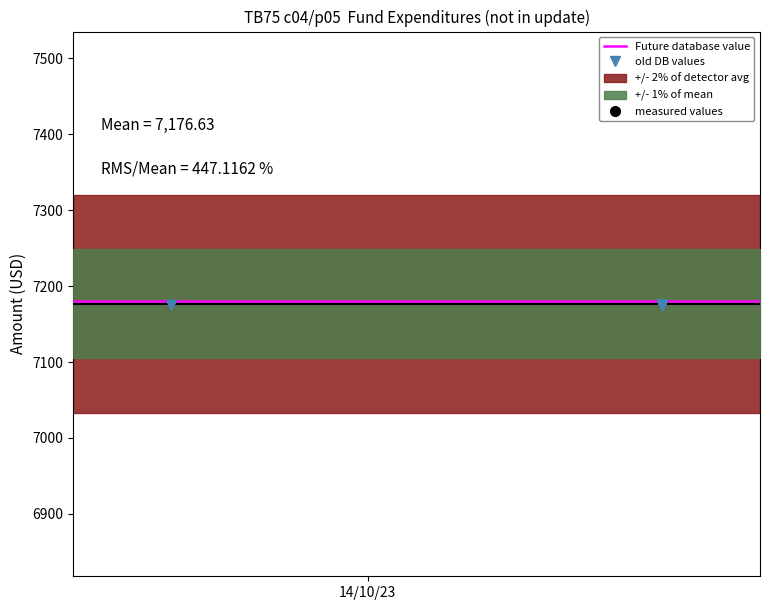

The value at 10 is 44.6. True or false?

False